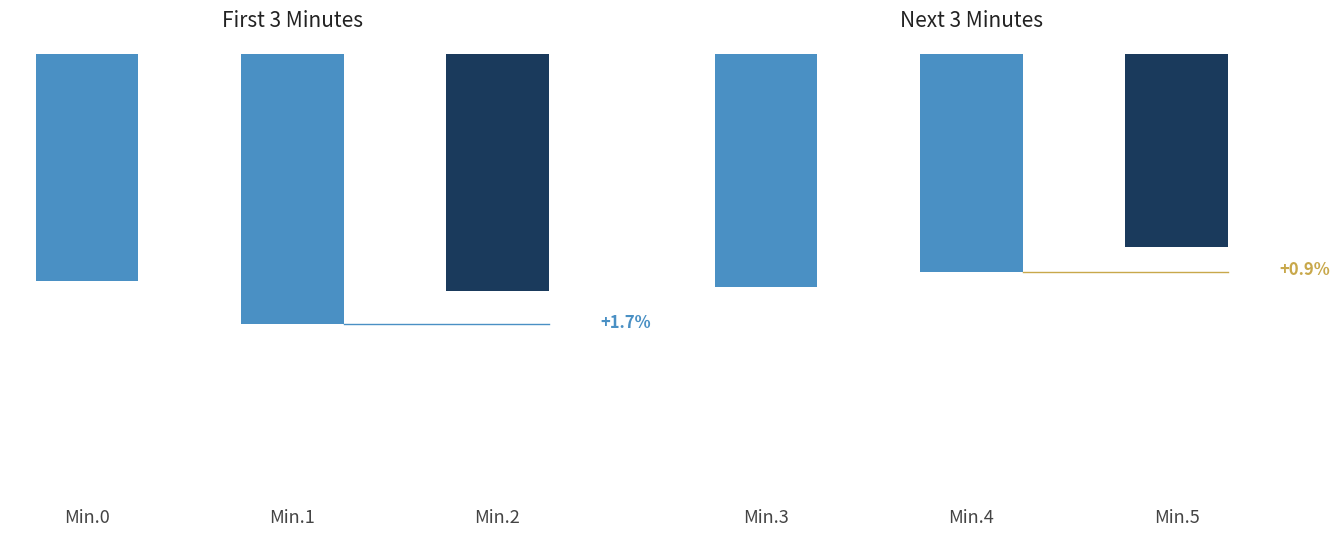

Is it true that the value at Min.4 is -124.8?

True